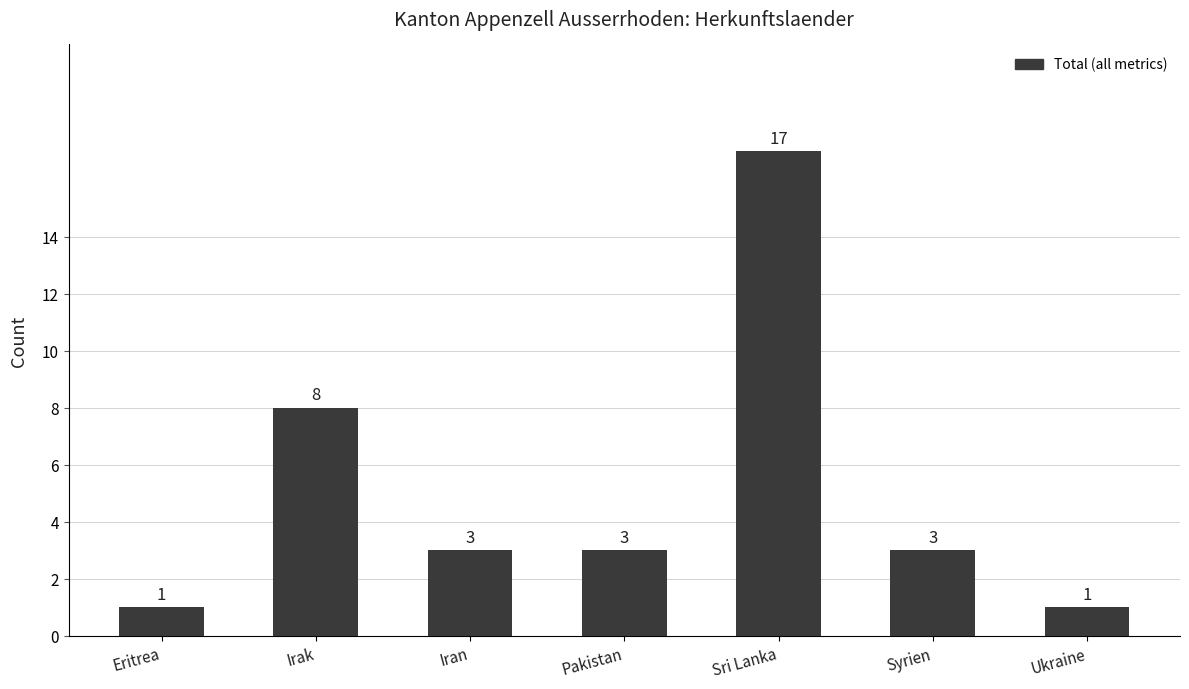

How many values are between 1 and 8?

6